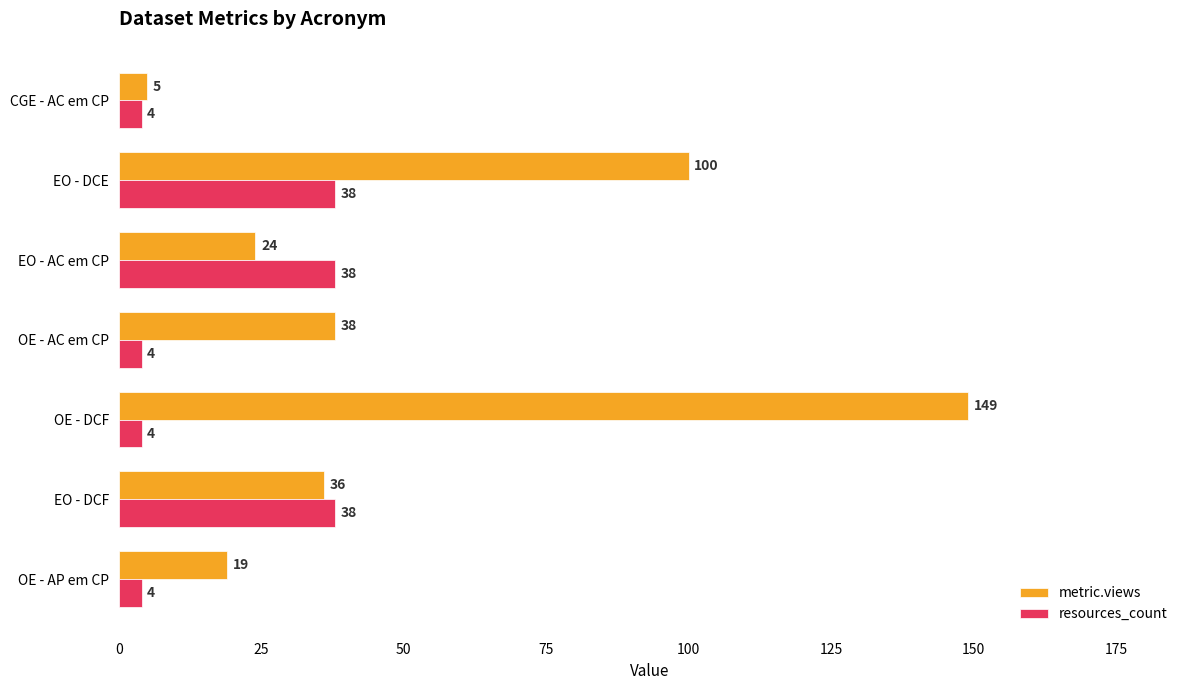

At which label is metric.views closest to 77?

EO - DCE